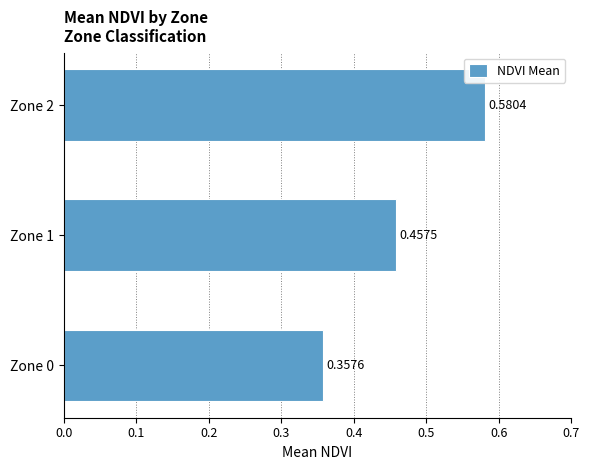

List the labels in order of value, largest first.

Zone 2, Zone 1, Zone 0